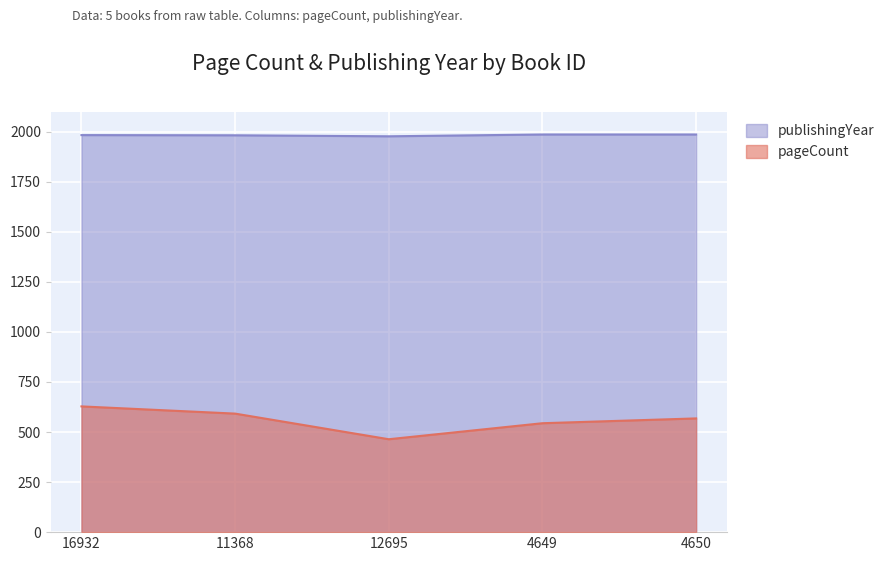

The publishingYear series shows 1368 at 11368. True or false?

False